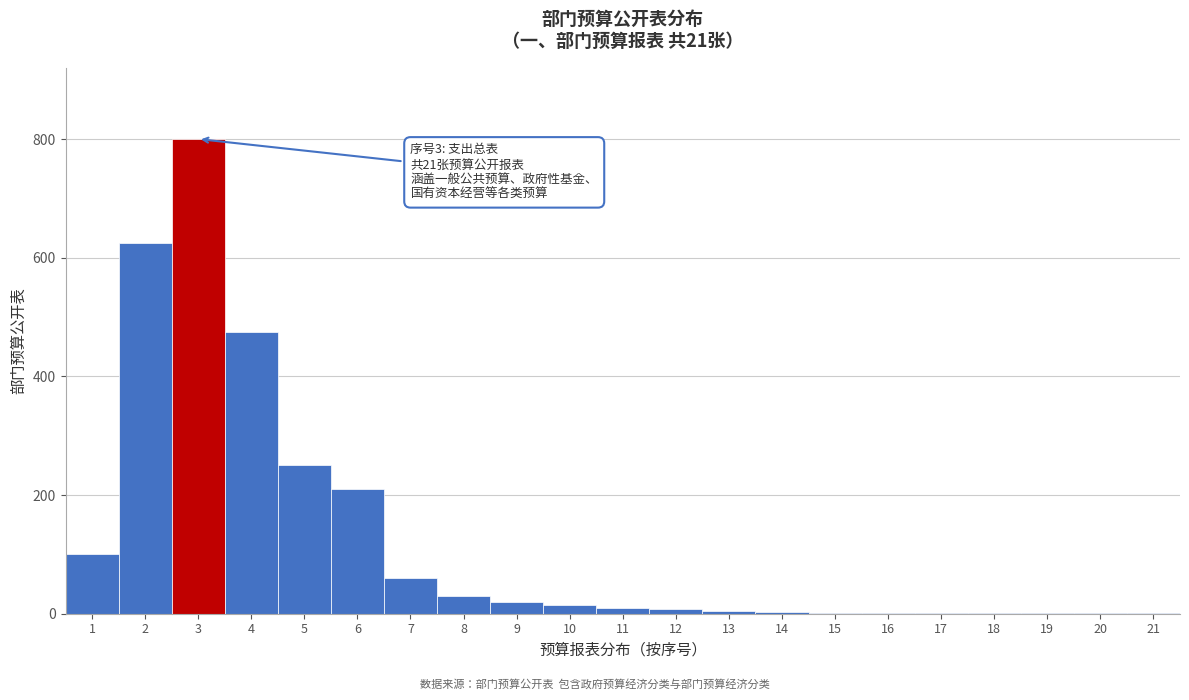

Is it true that the value at 3 is 800?

True